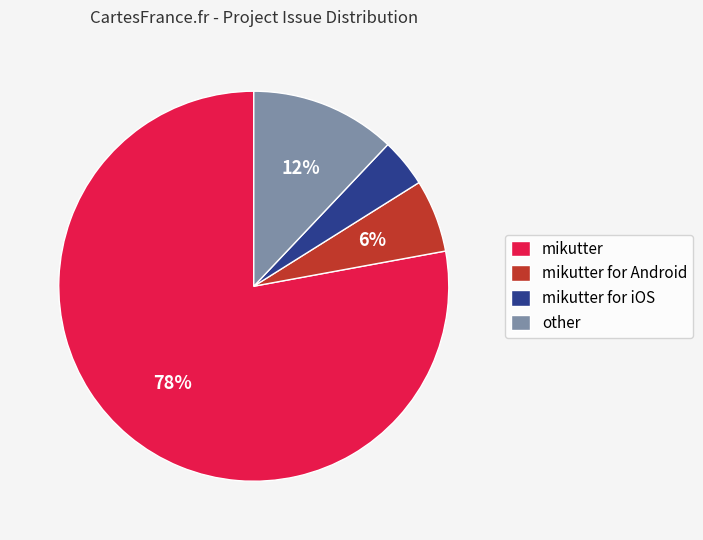

How many segments does this pie chart have?

4